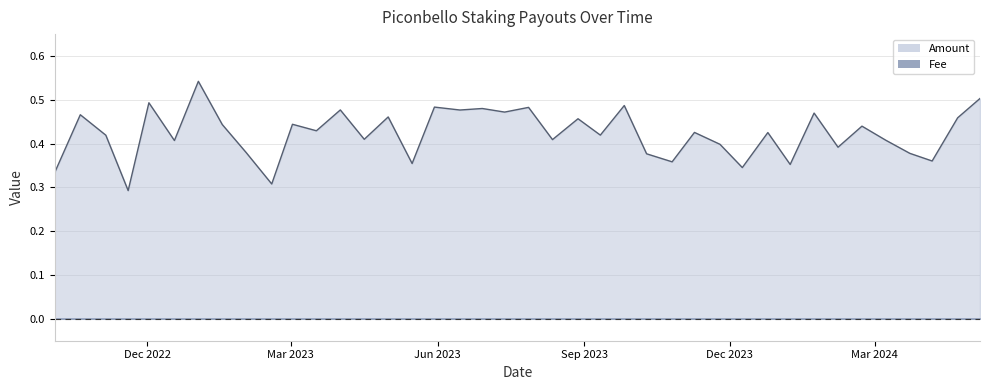

How many categories are shown in the chart?

40